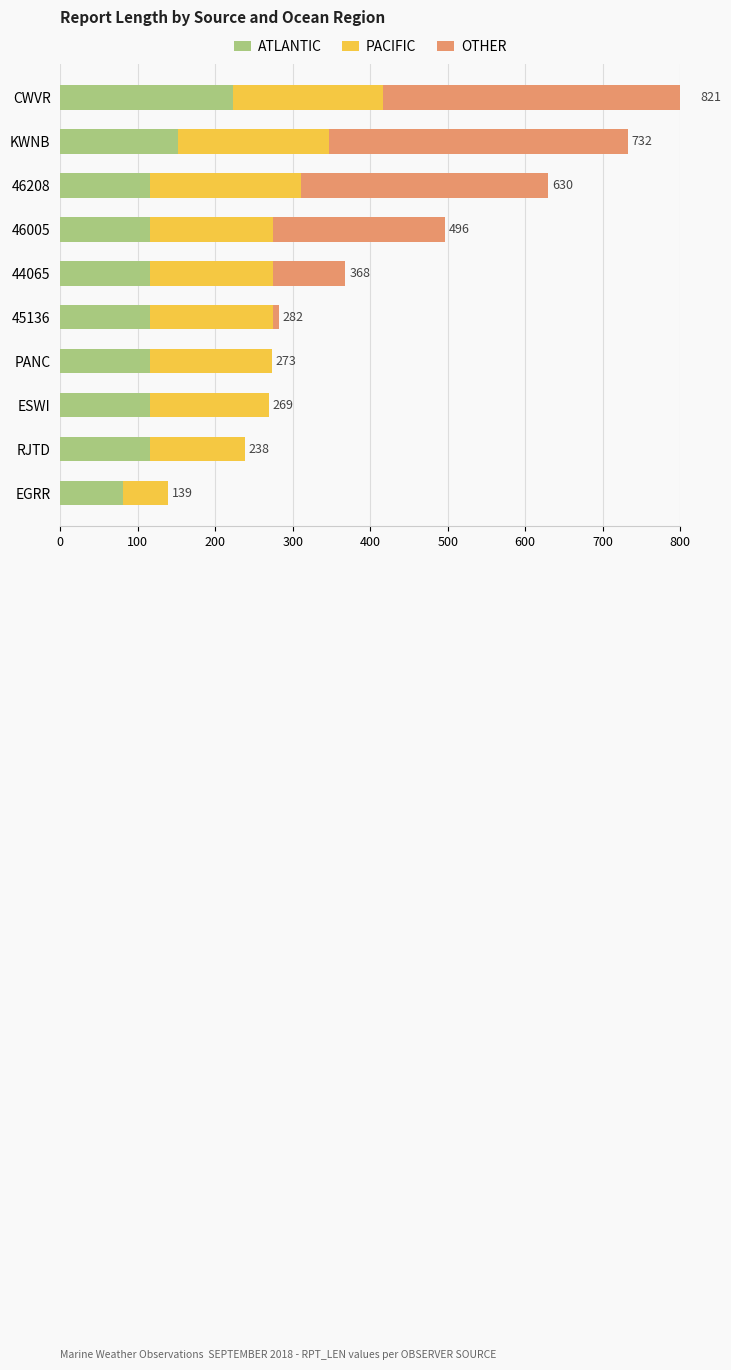

Rank the series by their maximum value, from highest to lowest.

OTHER, ATLANTIC, PACIFIC